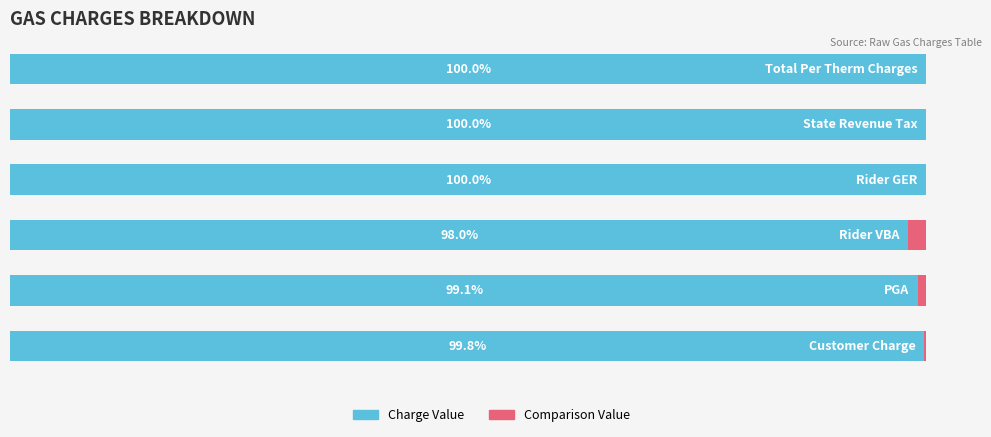

How many groups of bars are there?

6